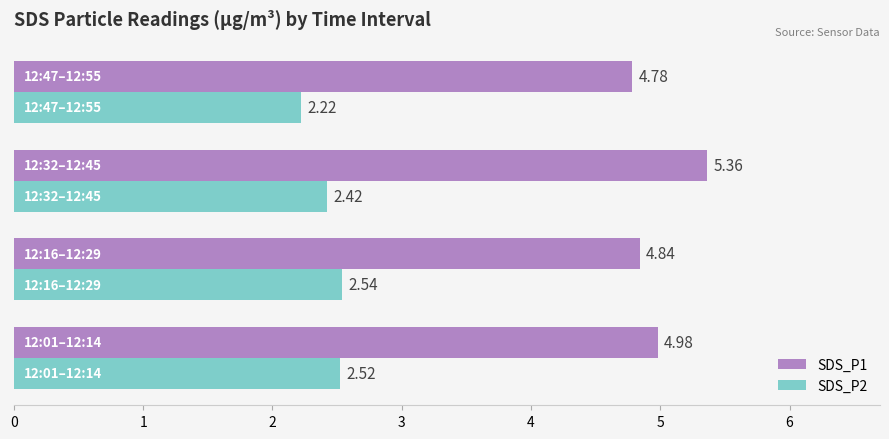

What is the average value of the SDS_P1 series?

5.0